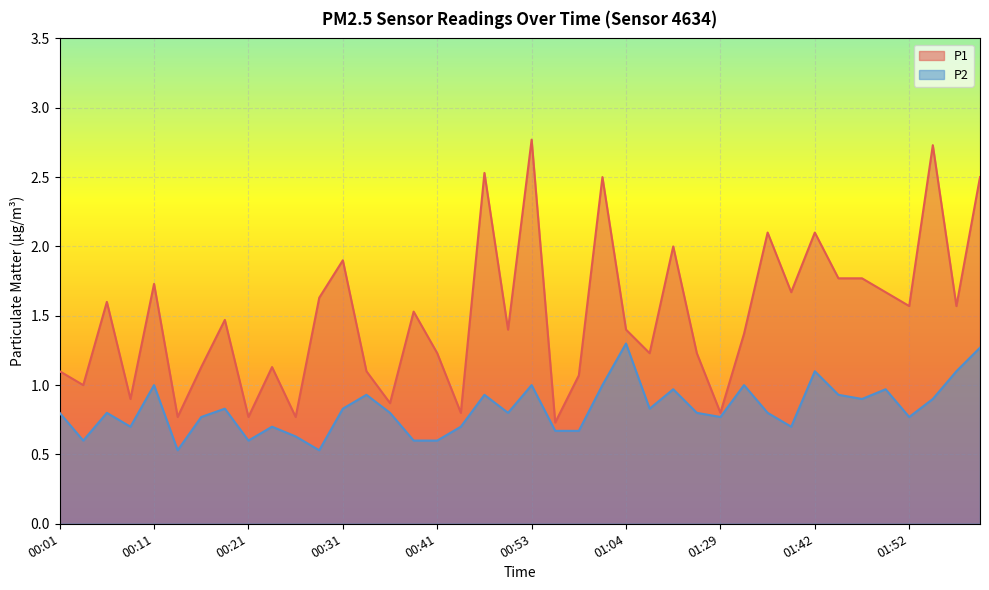

The P1 series shows 1.0 at 00:03. True or false?

True